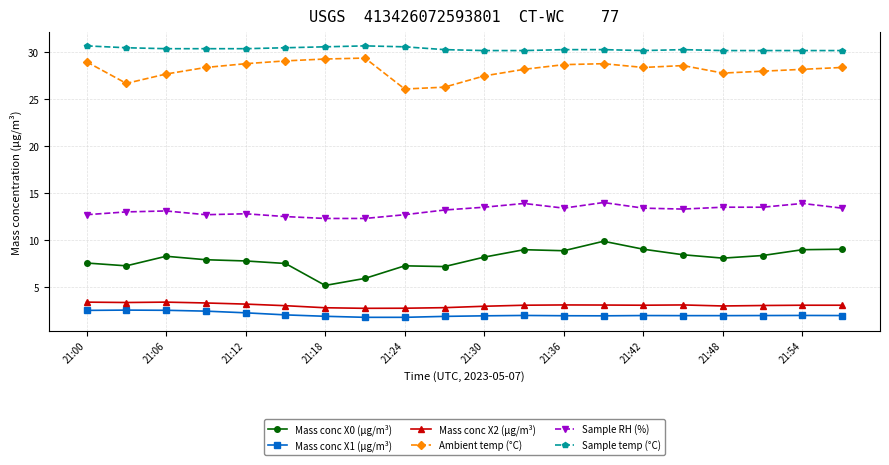

True or false: Ambient temp (°C) and Mass conc X0 (μg/m³) intersect in this chart.

False